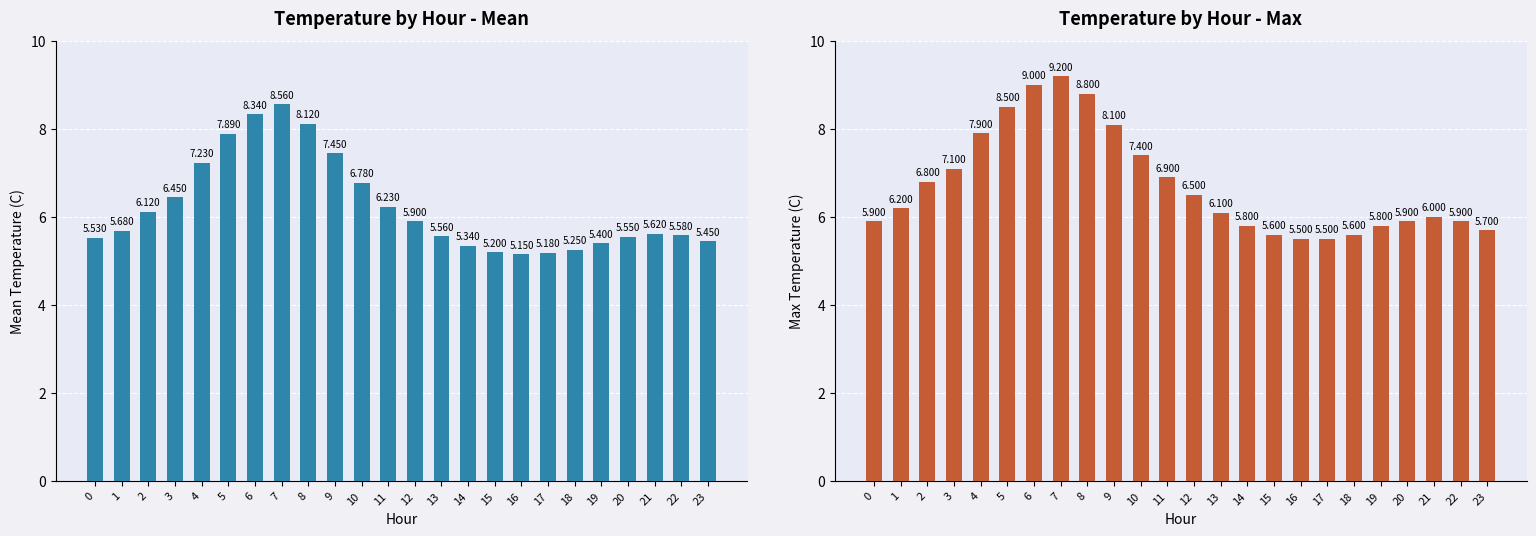

Reading right to left, extract all data points from this chart.

Mean Temperature: 23=5.5	22=5.6	21=5.6	20=5.5	19=5.4	18=5.2	17=5.2	16=5.2	15=5.2	14=5.3	13=5.6	12=5.9	11=6.2	10=6.8	9=7.5	8=8.1	7=8.6	6=8.3	5=7.9	4=7.2	3=6.5	2=6.1	1=5.7	0=5.5
Max Temperature: 23=5.7	22=5.9	21=6.0	20=5.9	19=5.8	18=5.6	17=5.5	16=5.5	15=5.6	14=5.8	13=6.1	12=6.5	11=6.9	10=7.4	9=8.1	8=8.8	7=9.2	6=9.0	5=8.5	4=7.9	3=7.1	2=6.8	1=6.2	0=5.9